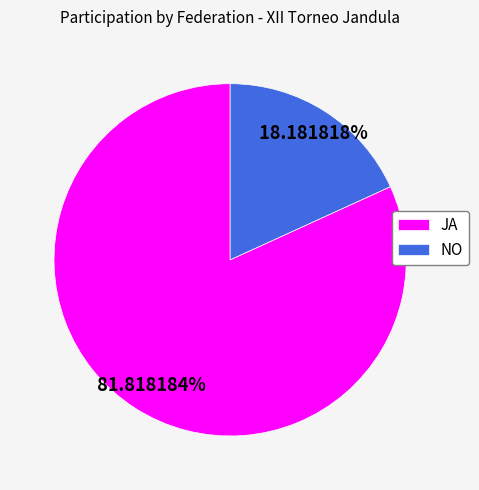

Which category has the smallest portion of the pie?

NO